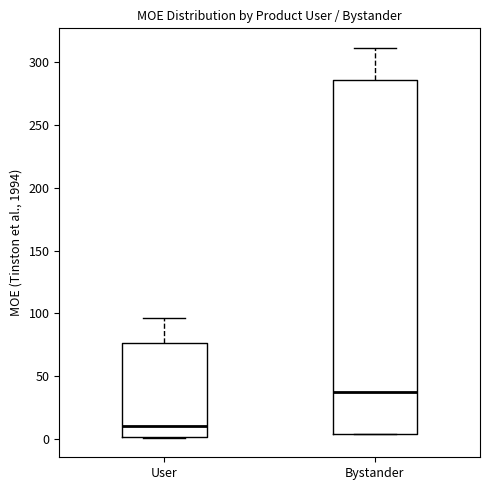

Where is the upper edge of the box for Bystander on the y-axis? The values are not printed on the chart, so give them approximately, as read against the axis.

285